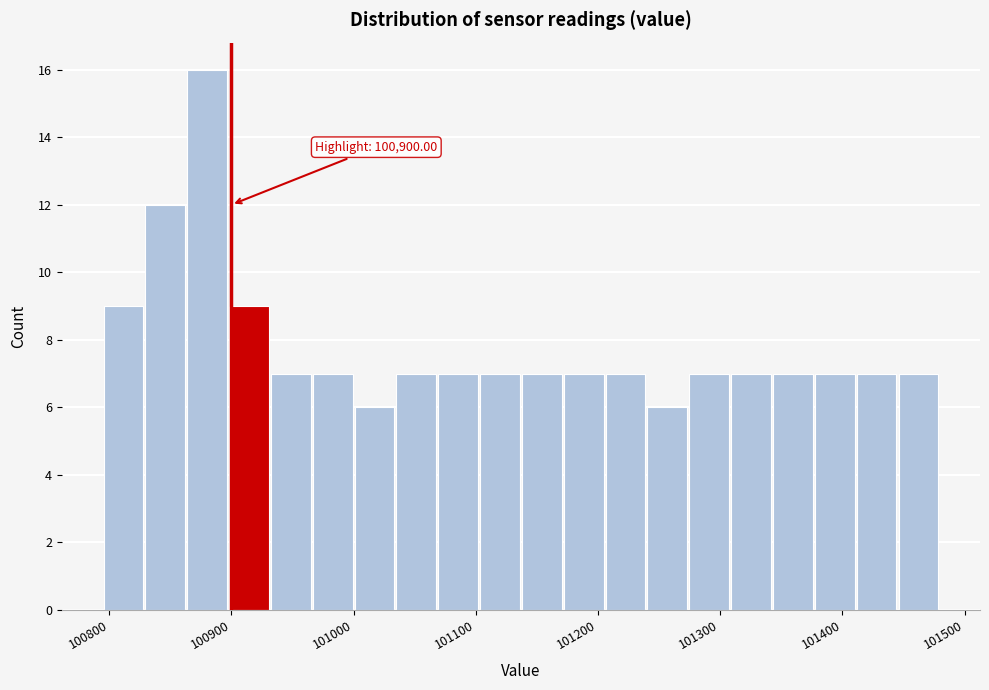

Around what value on the x-axis is the tallest bar? Give the approximate position of its centre, as read against the axis.

100880